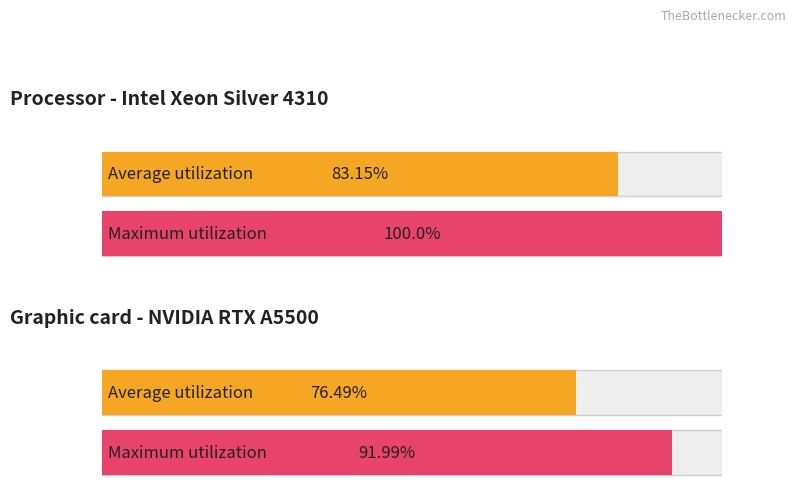

What is the approximate value of Maximum utilization at PROCAPE?

92.0